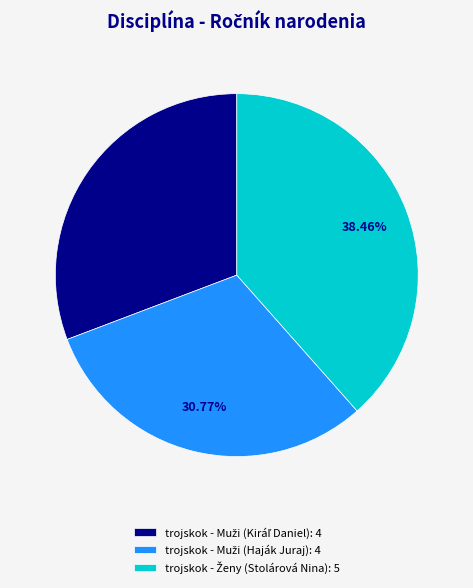

Is there a majority slice in this chart?

No